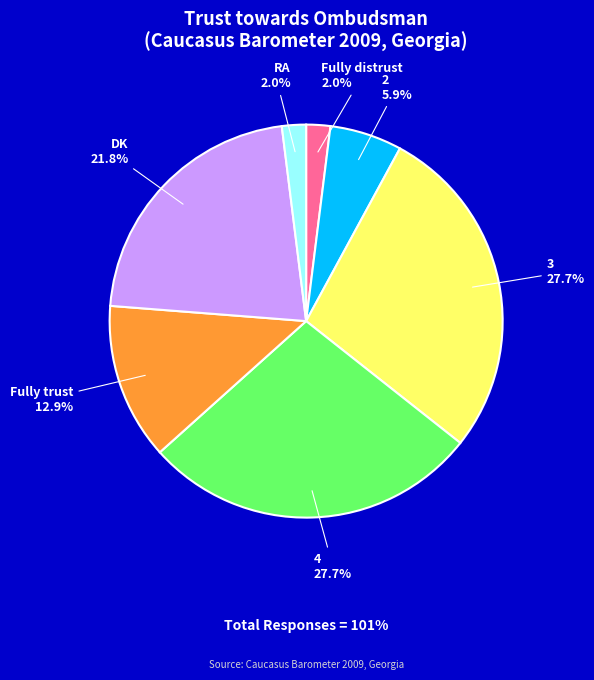

Approximately how many times larger is the value at 3 compared to 4?

1.0